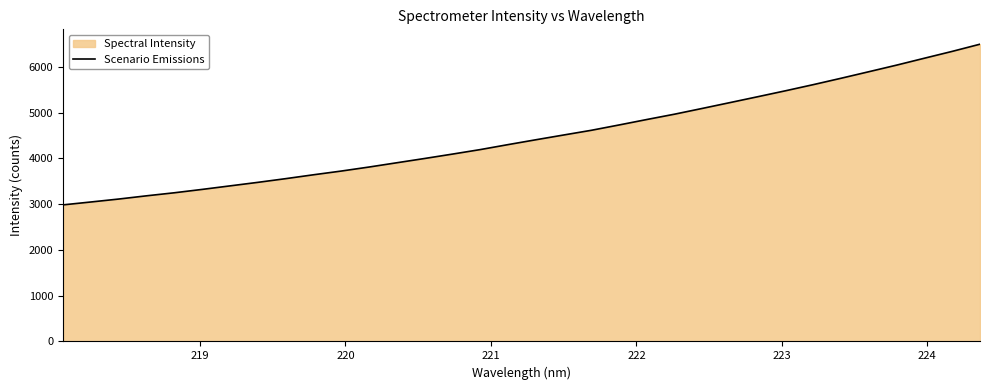

What is the maximum value shown in the chart?

6497.7